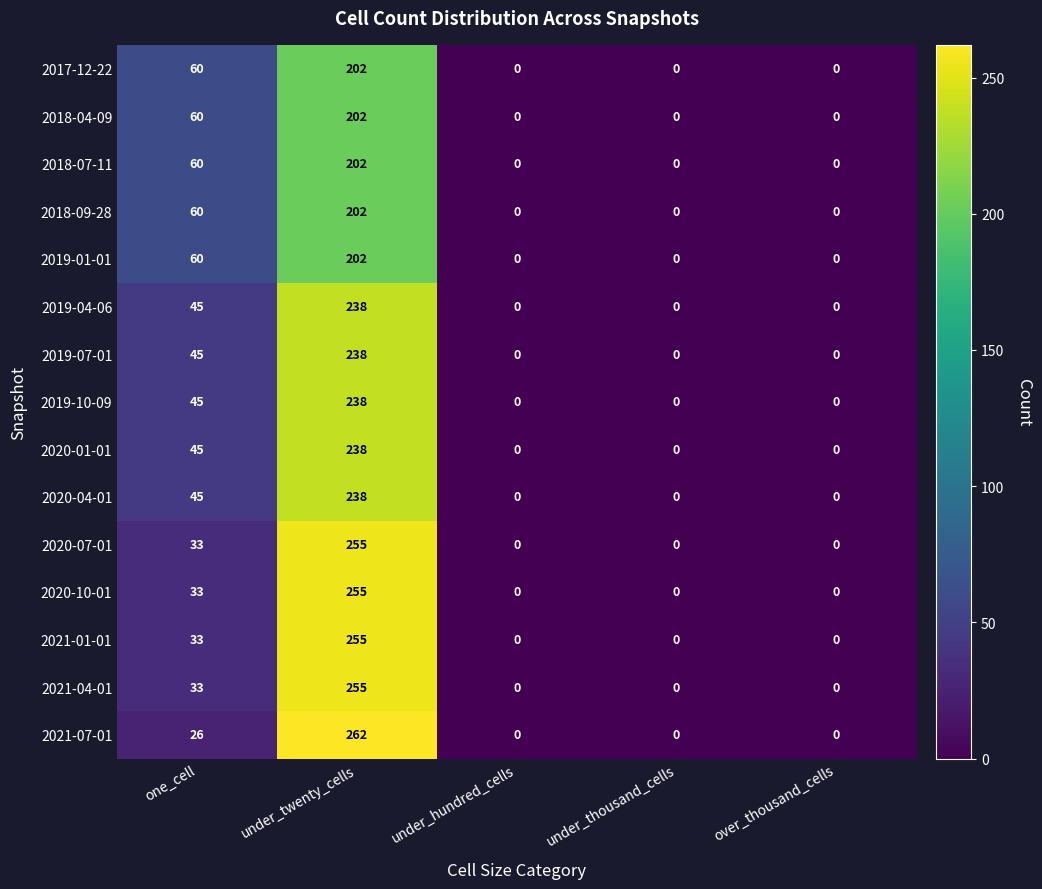

What is the greatest value displayed?

262